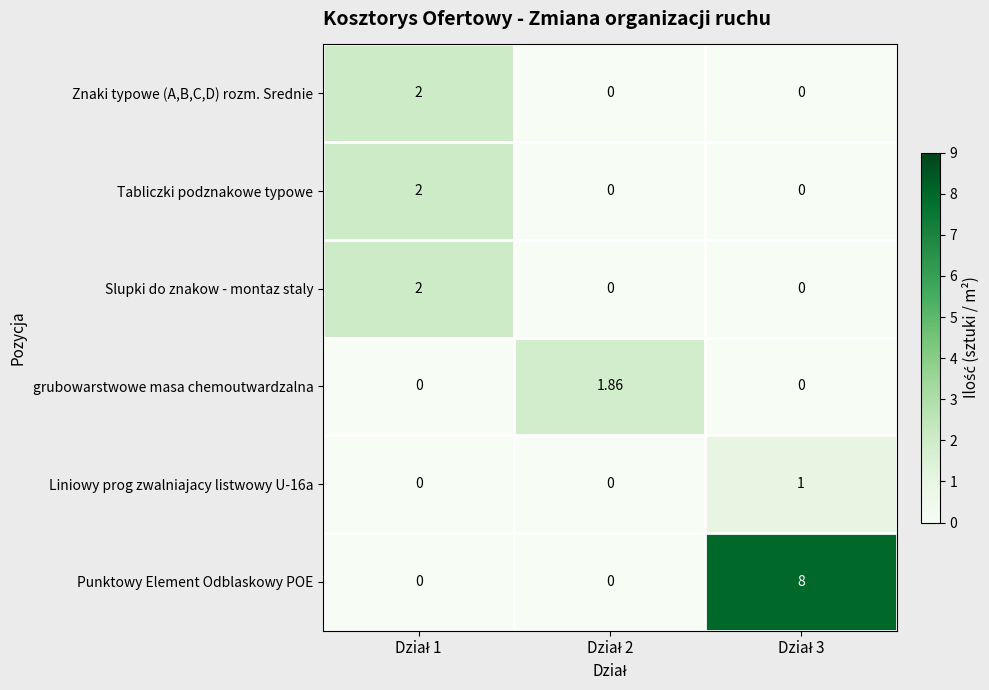

Which series has the largest range (max minus min)?

Punktowy Element Odblaskowy POE